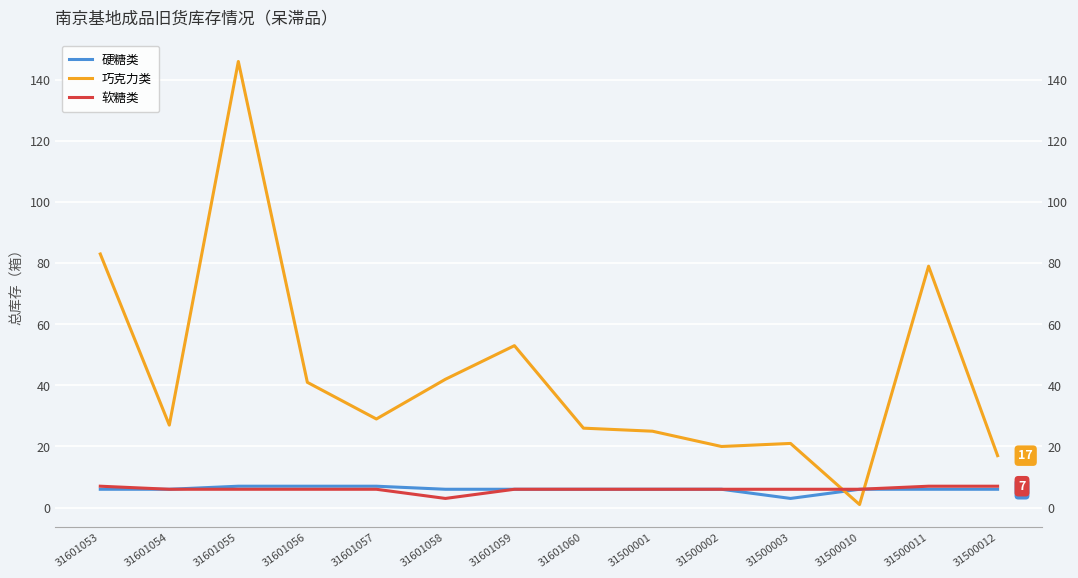

What are all the series names shown in the legend?

硬糖类, 巧克力类, 软糖类